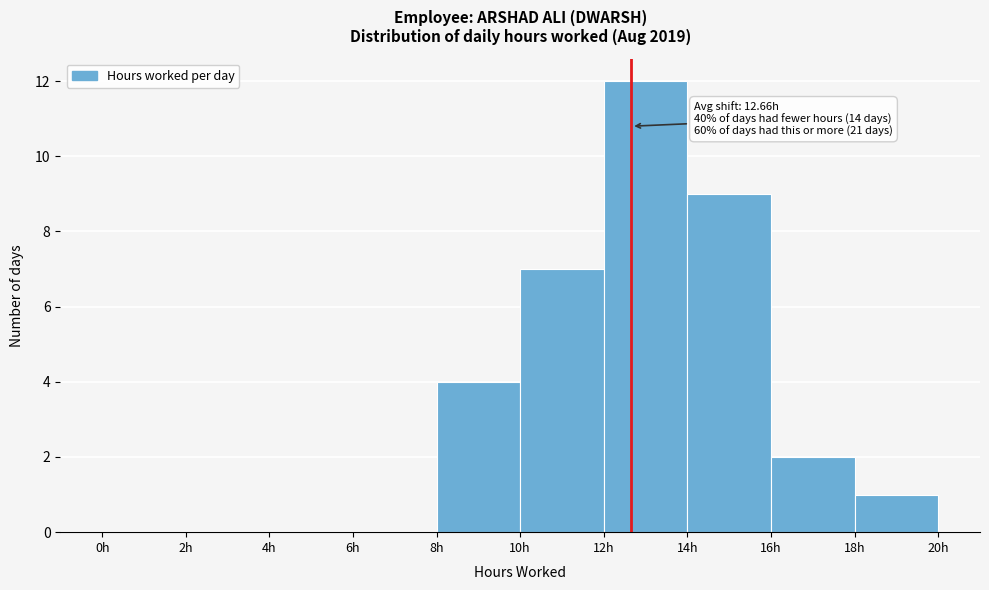

Which range on the x-axis has the tallest bar?

12 to 14